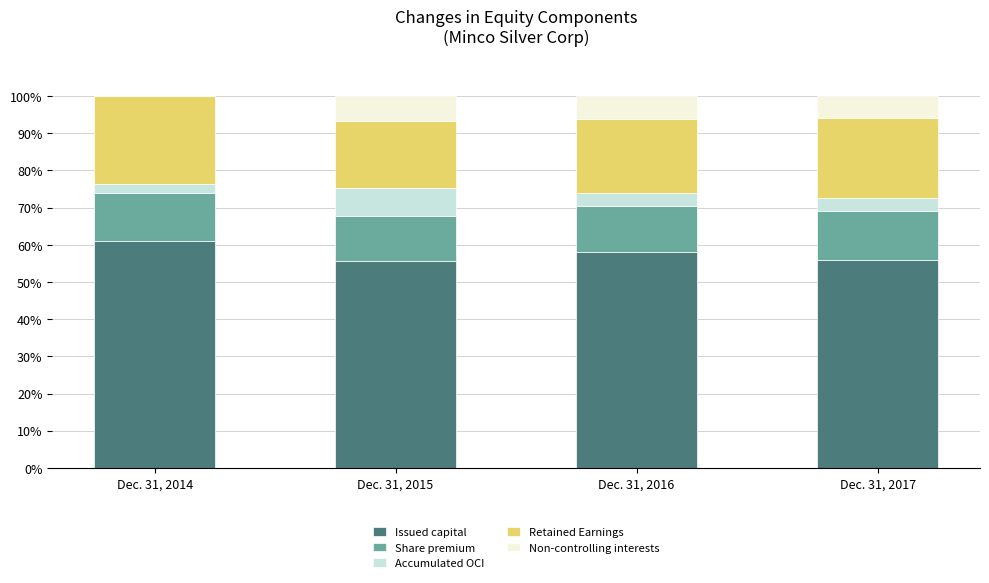

Which category has the highest value in the Issued capital series?

Dec. 31, 2014